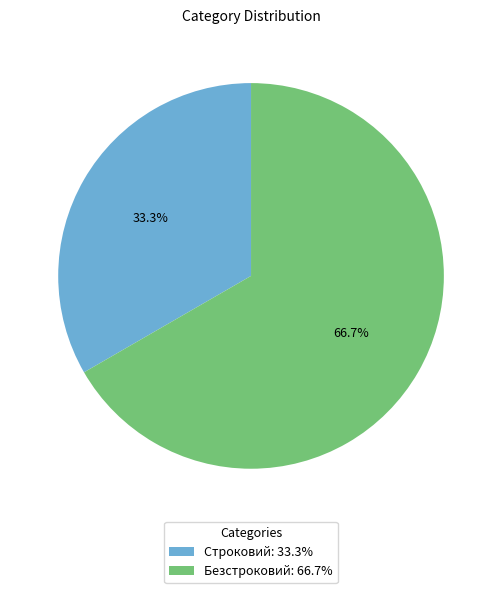

Count the number of slices in the pie.

2